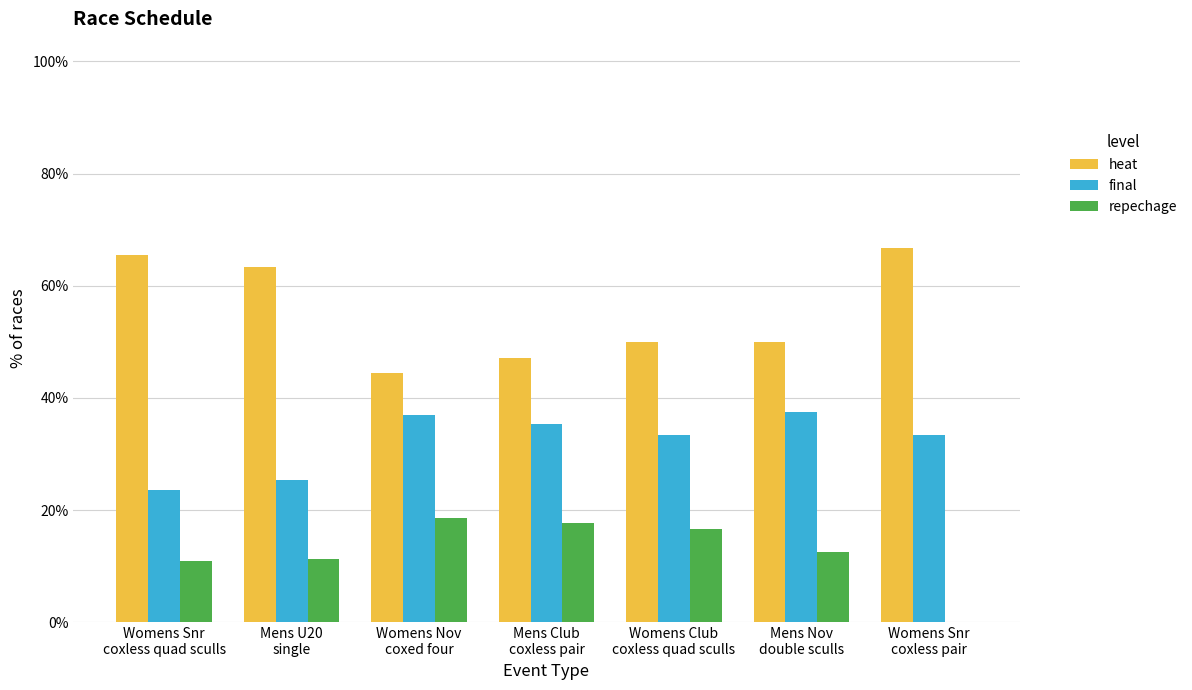

Is it true that final equals 25.4 at Mens U20
single?

True